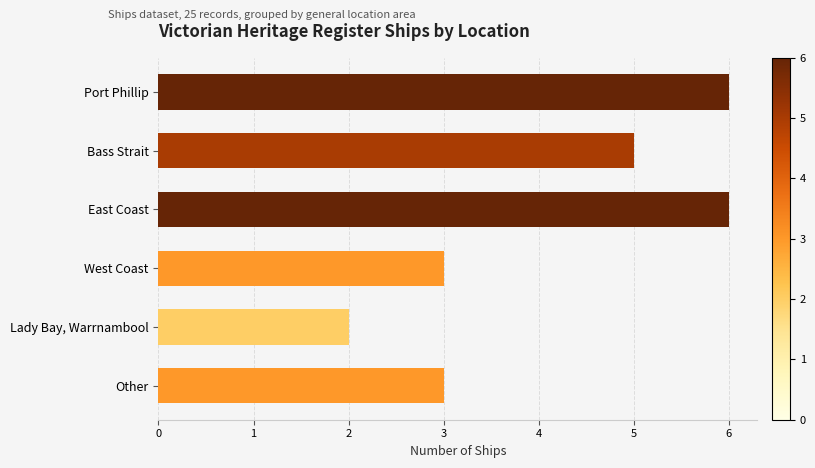

Count the values in the range 3 to 6.

5